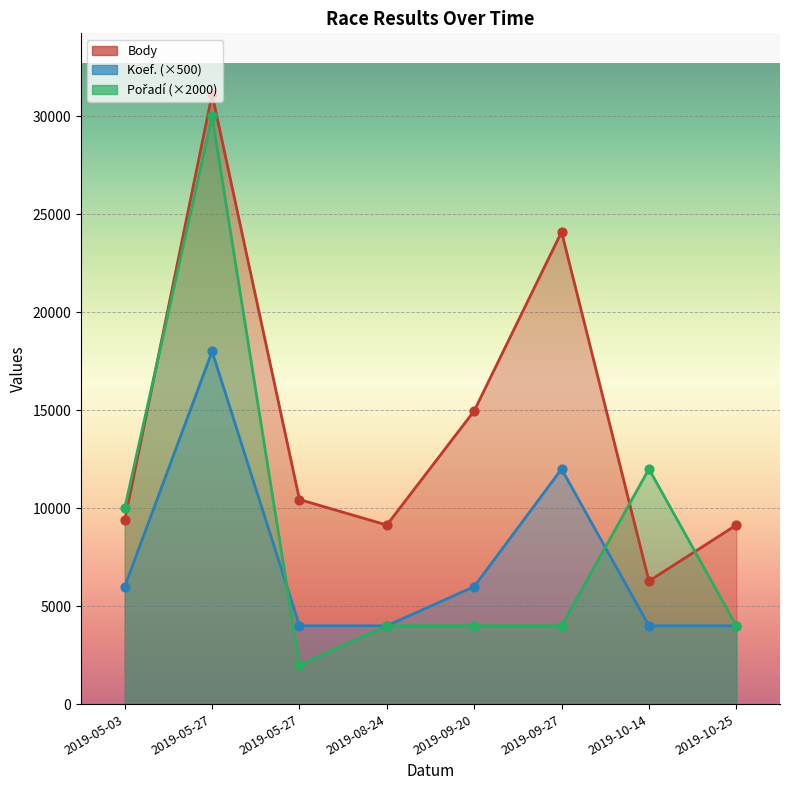

What are all the series names shown in the legend?

Body, Koef., Pořadí